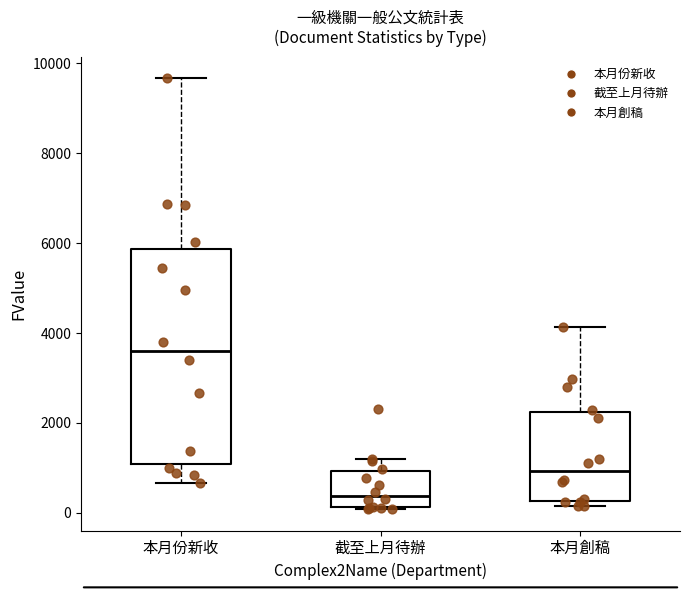

Which box is the tallest, from its lower edge to its upper edge?

本月份新收